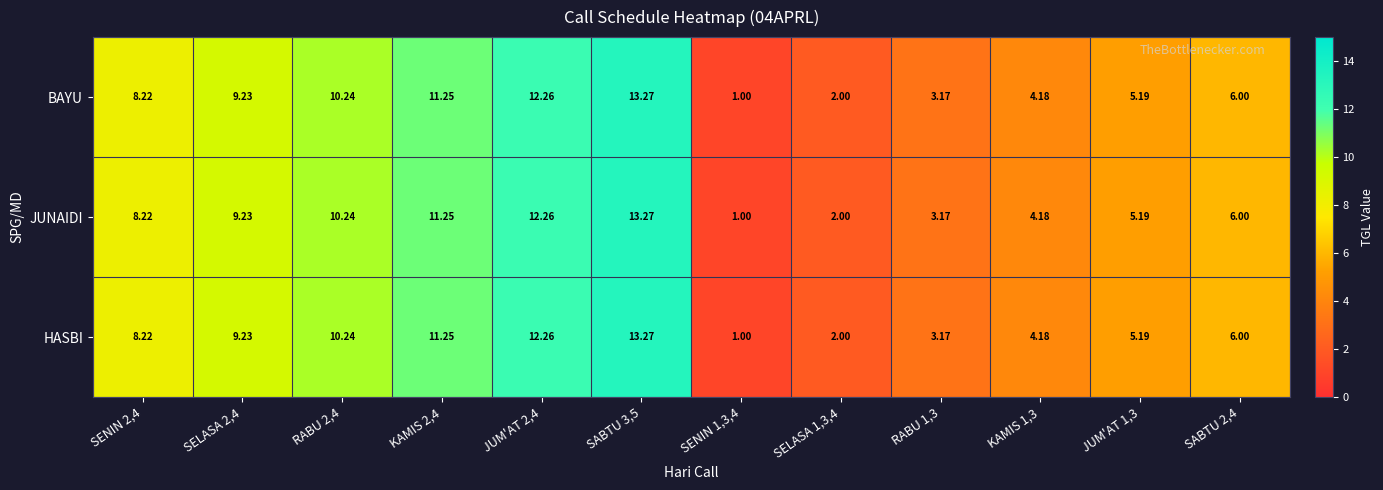

Is the value of BAYU at SENIN 2,4 greater than the value of HASBI at KAMIS 1,3?

Yes